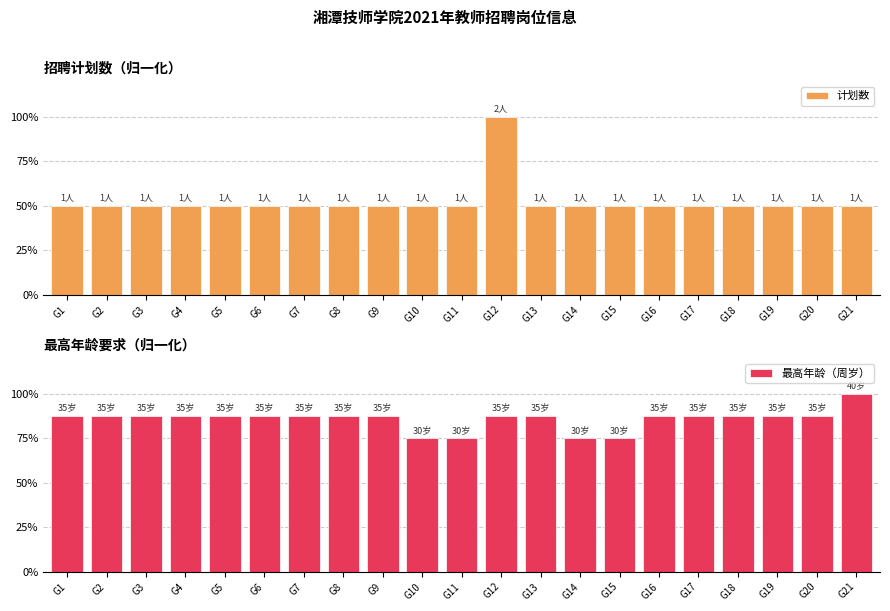

How many bars are there in each group?

2